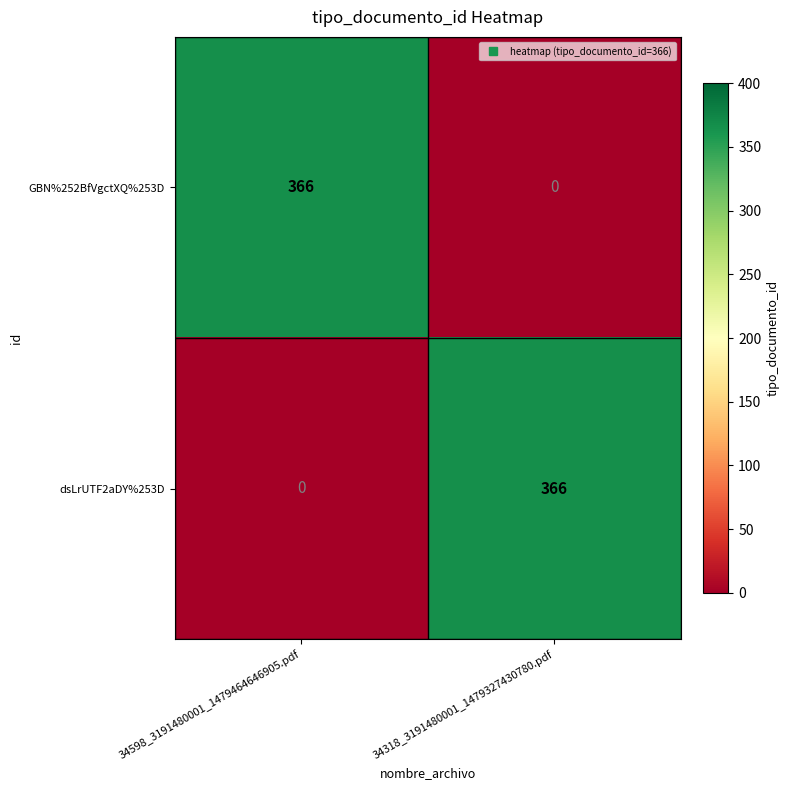

How many data points does each series have?

2